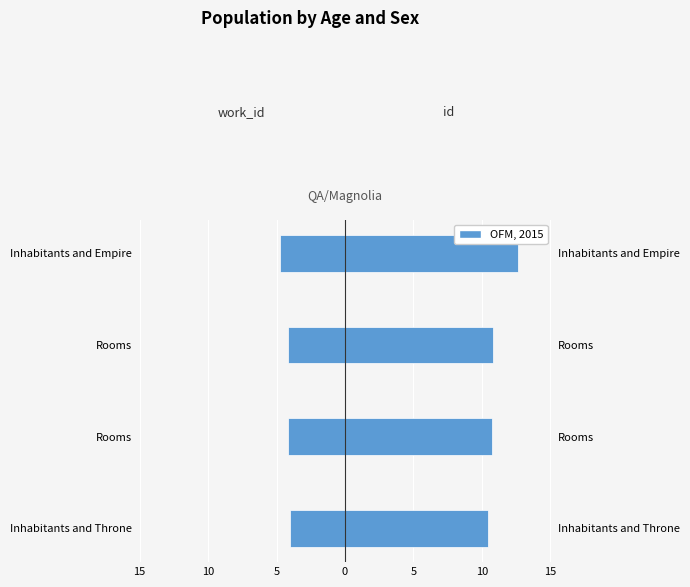

Read the id (scaled) value at Rooms.

10.8